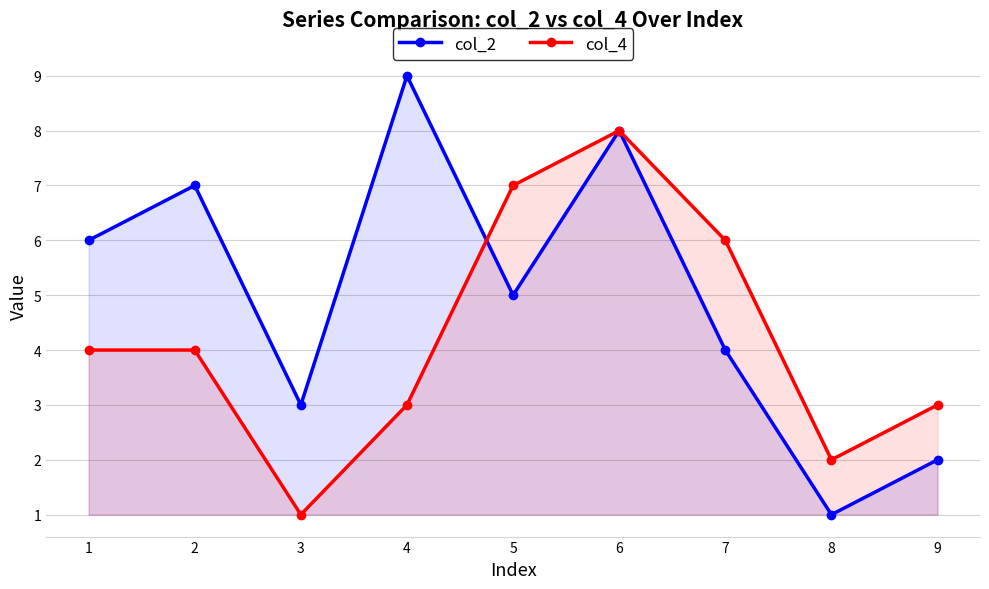

What is the value of the col_4 point at the 2nd from the left?

4